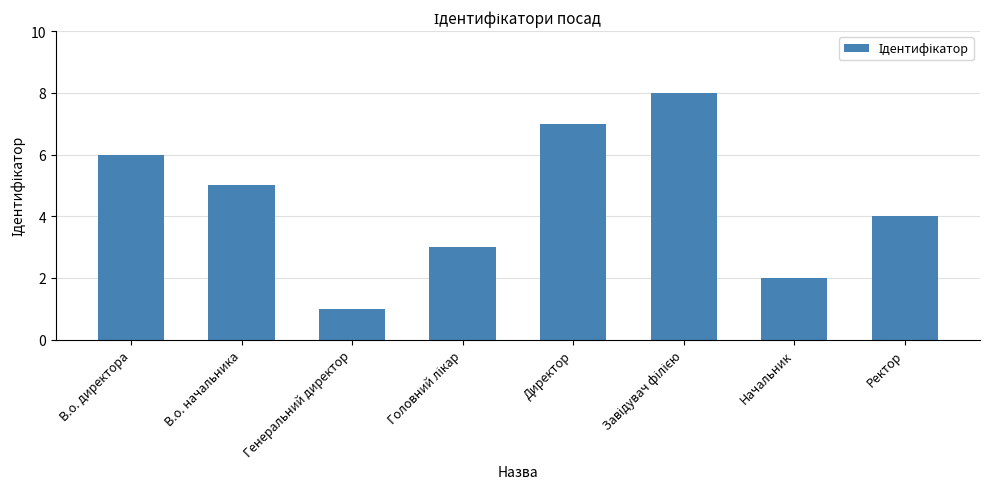

The chart shows a value of 4 at Ректор. True or false?

True